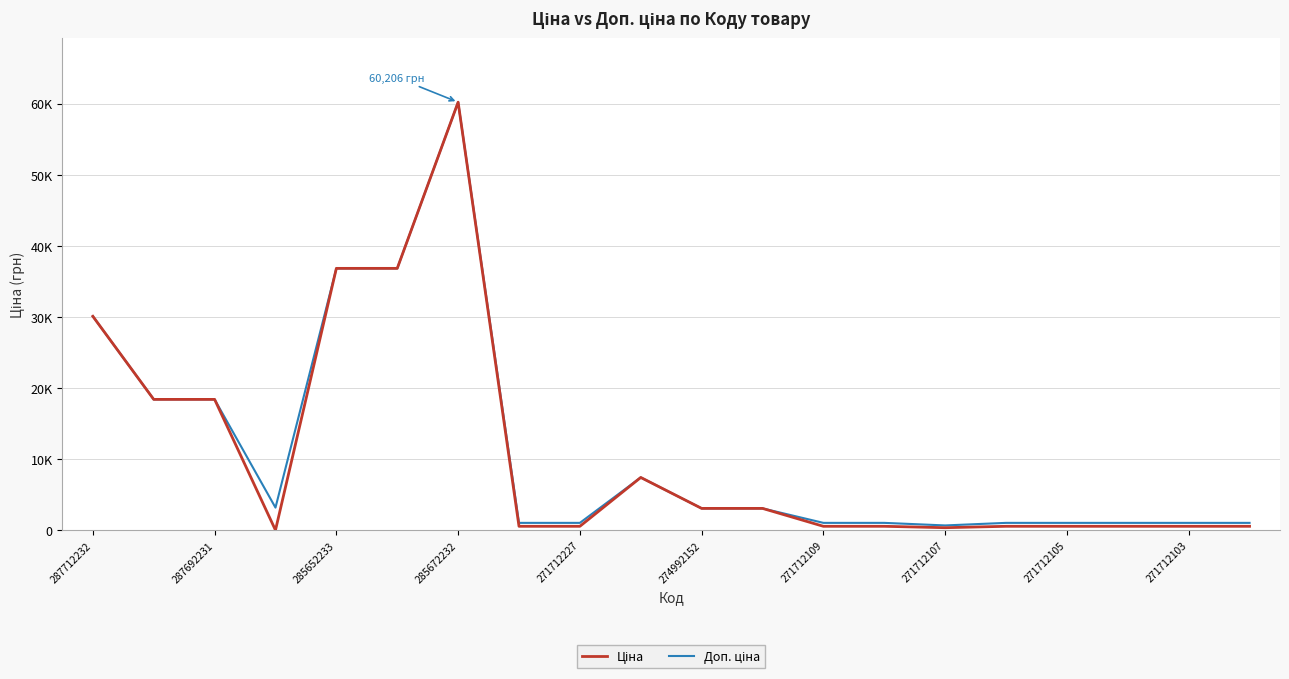

Rank the series by their average value, from highest to lowest.

Доп. ціна, Ціна